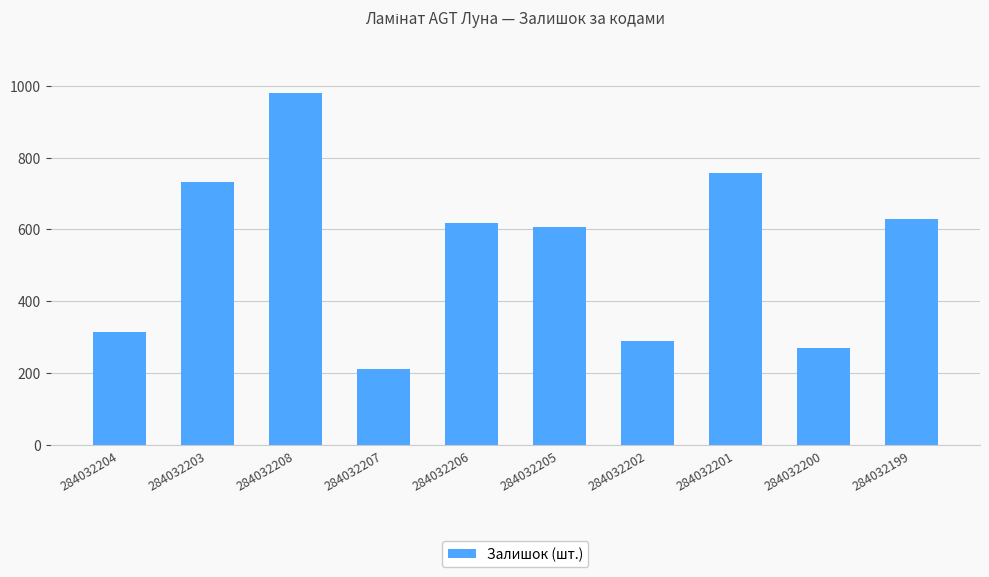

How many values are below 619?

5